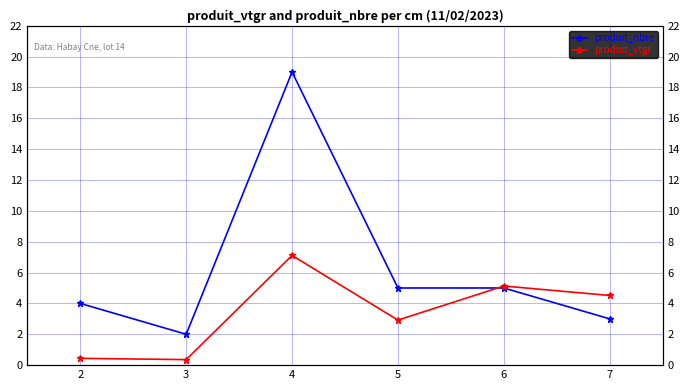

How many interior local valleys does the produit_vtgr series have?

2